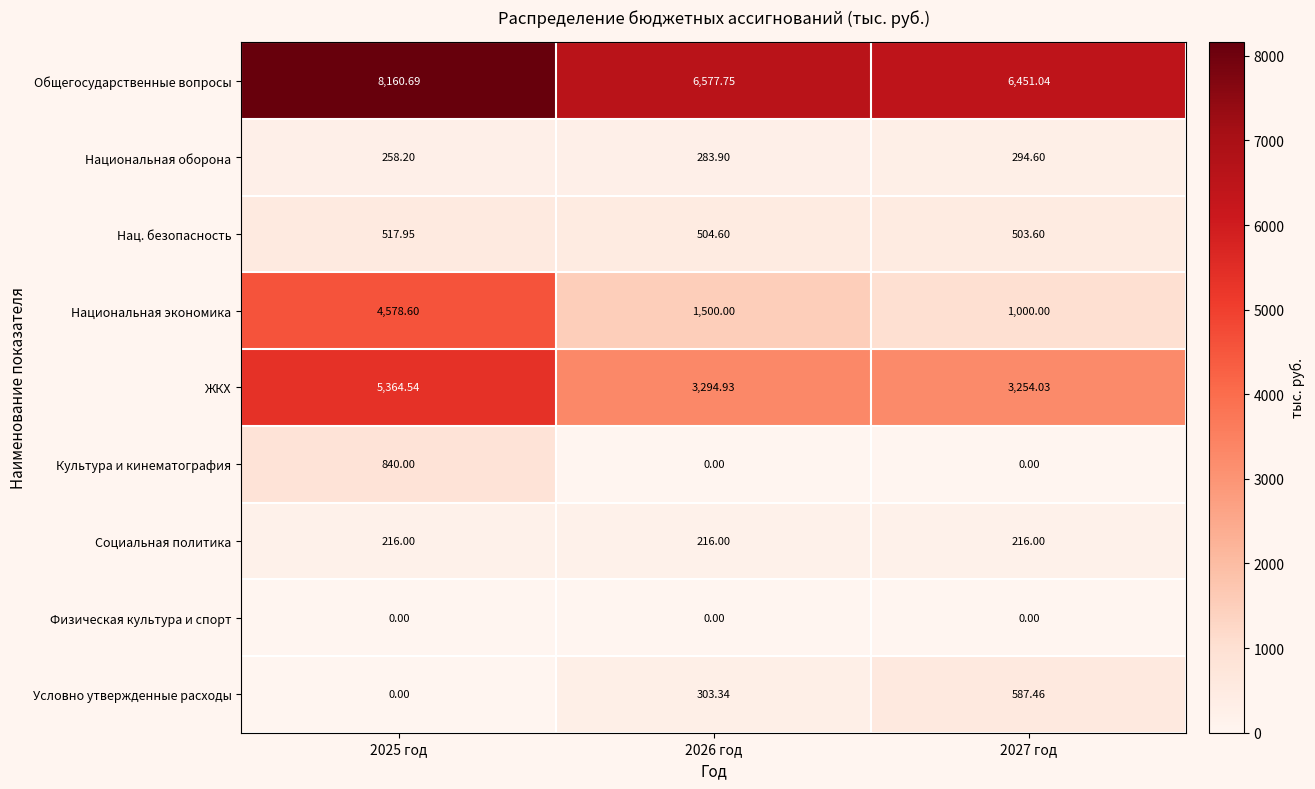

Which series has the largest total across all categories?

Общегосударственные вопросы